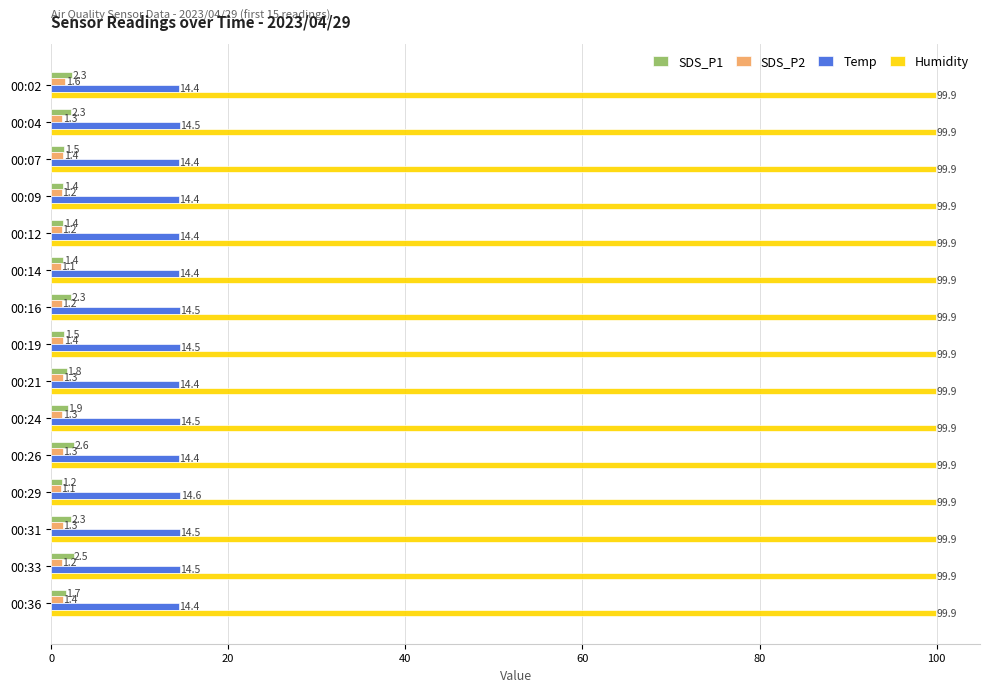

Is it true that Temp equals 14.5 at 00:19?

True